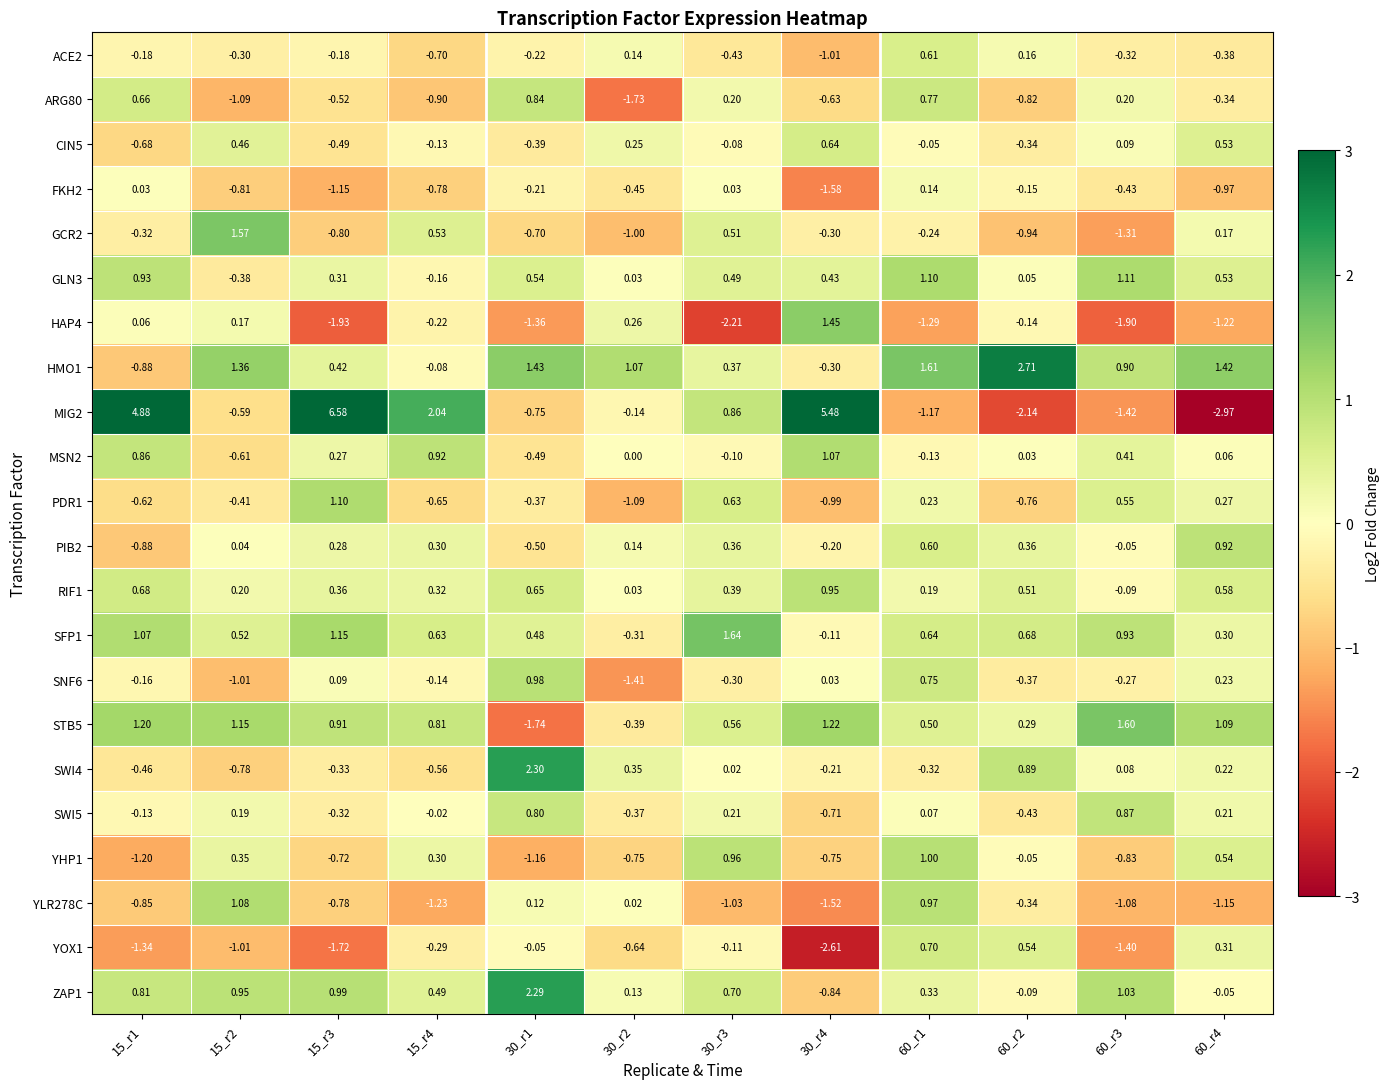

What is the difference between the highest and lowest values at 15_r3?

8.5